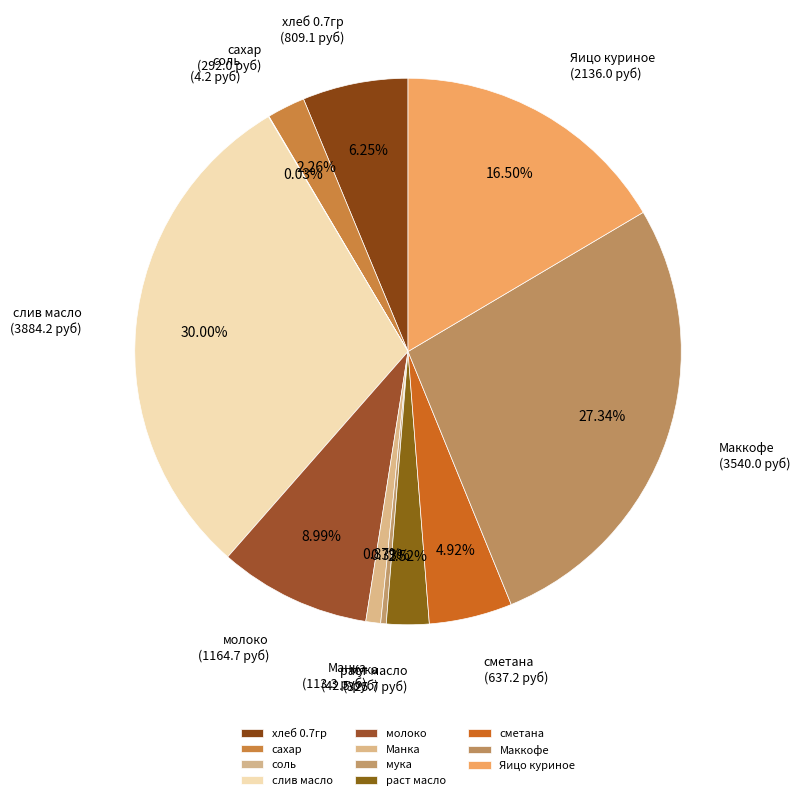

True or false: молоко accounts for 1% of the total.

False